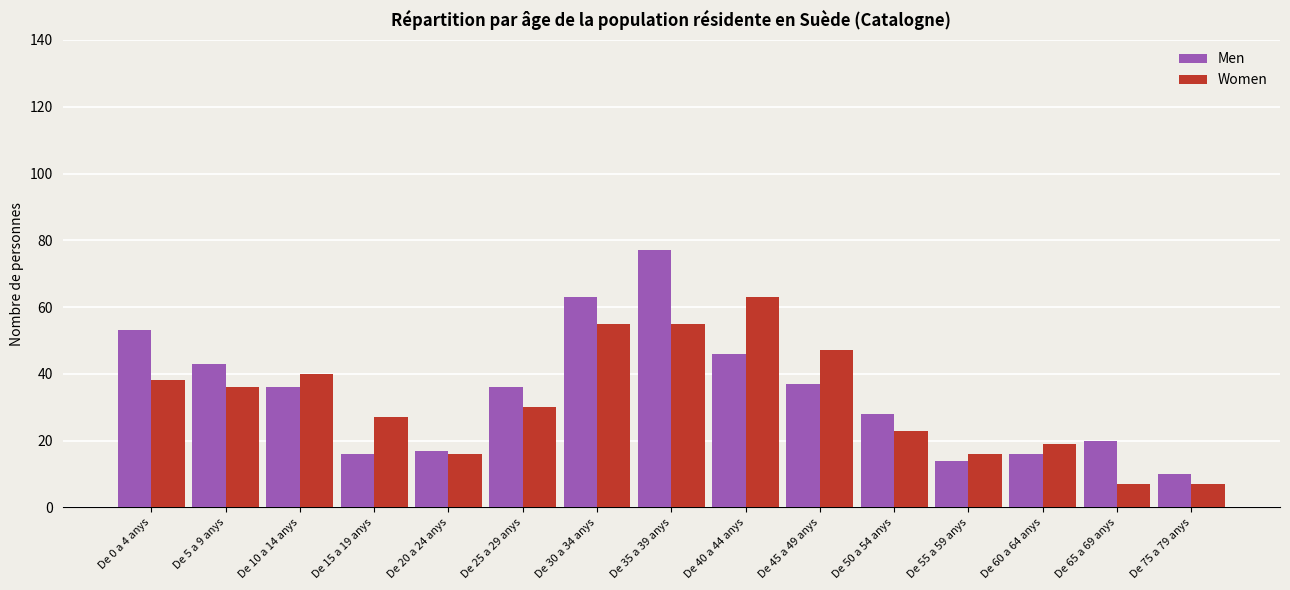

Which series changed the most between De 20 a 24 anys and De 40 a 44 anys?

Women